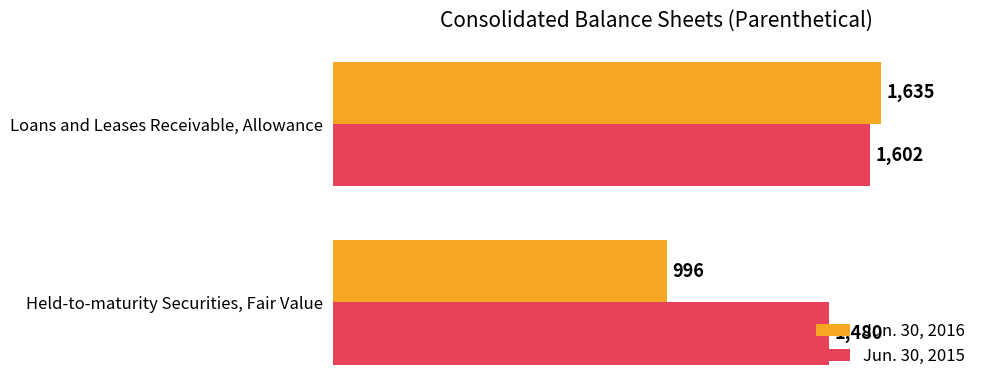

What is the minimum value shown in the chart?

996